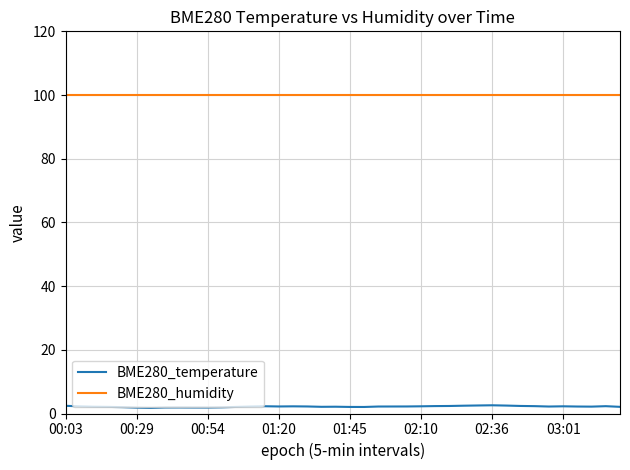

In BME280_temperature, how many points are lower than both neighbors (excluding endpoints)?

7